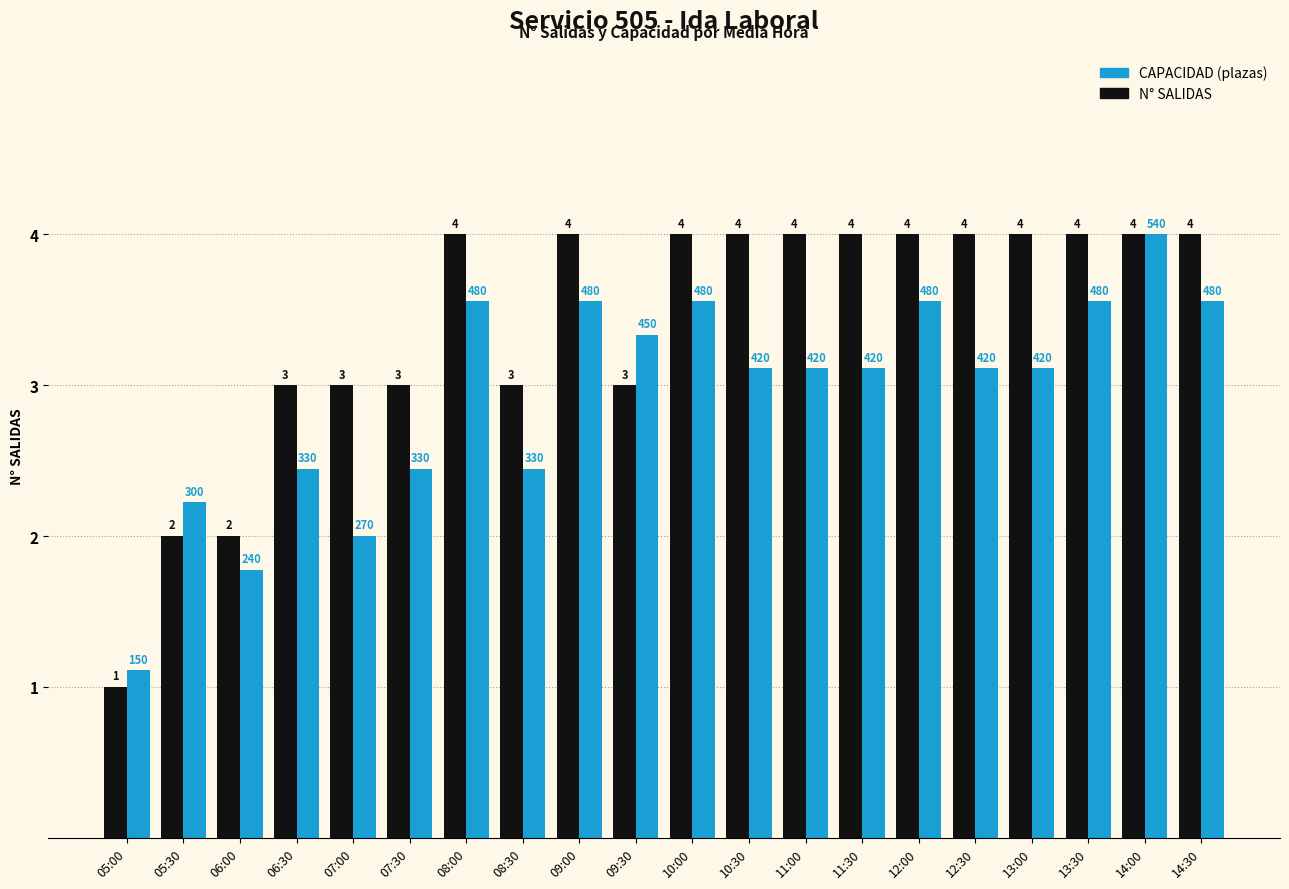

At 12:30, list the series in order from largest to smallest.

N° SALIDAS, CAPACIDAD (plazas)